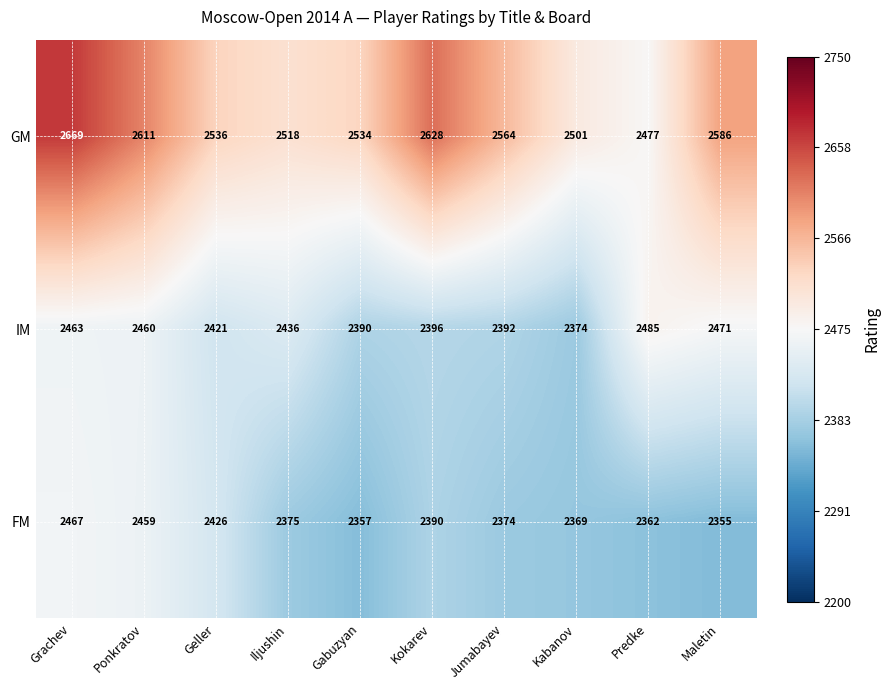

Rank the series by their average value, from lowest to highest.

FM, IM, GM